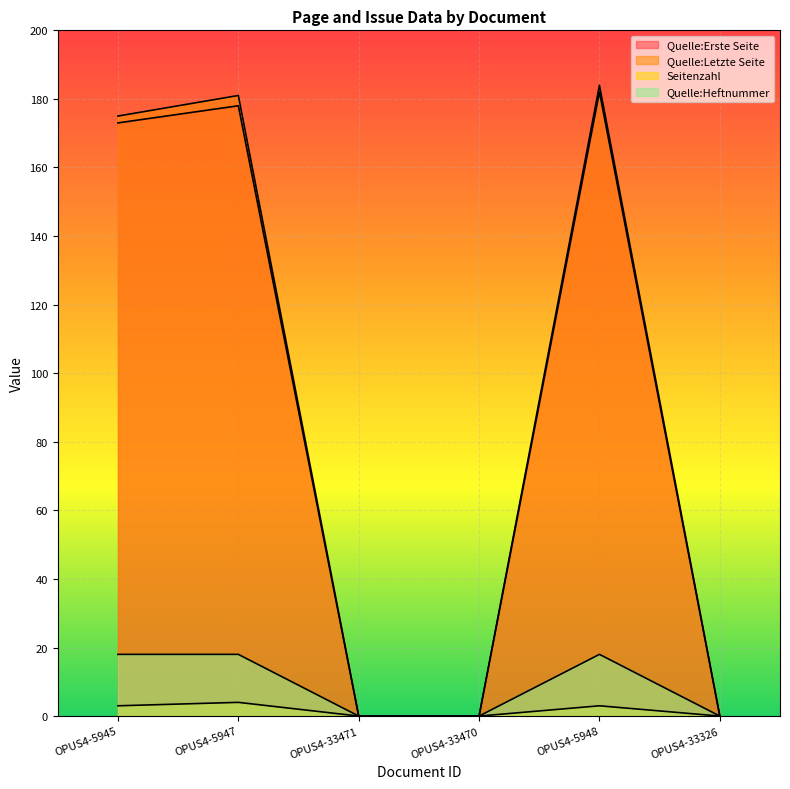

What is the greatest value displayed?

184